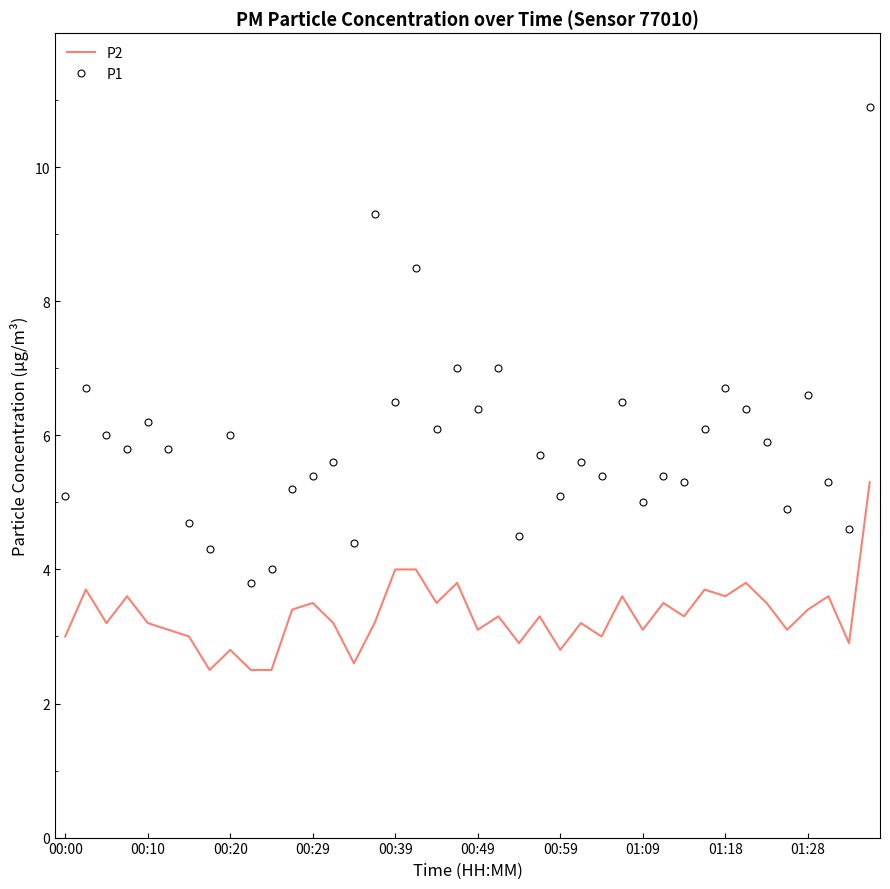

What is the average value of the P1 series?

5.9